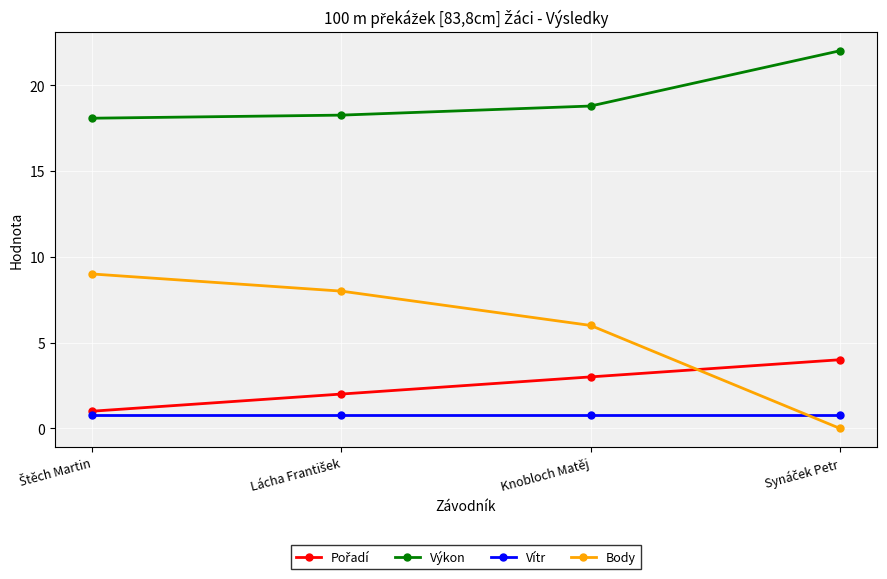

Which series has the largest total across all categories?

Výkon